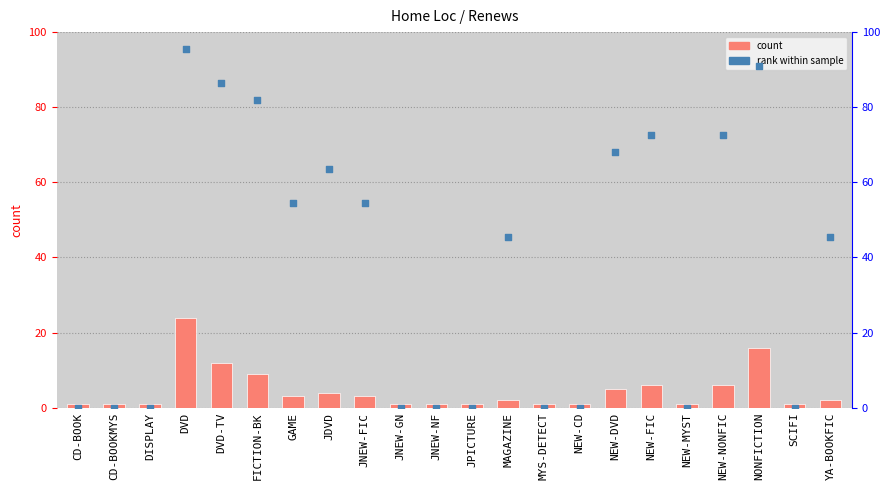

At how many categories does at least one series exceed 66?

7